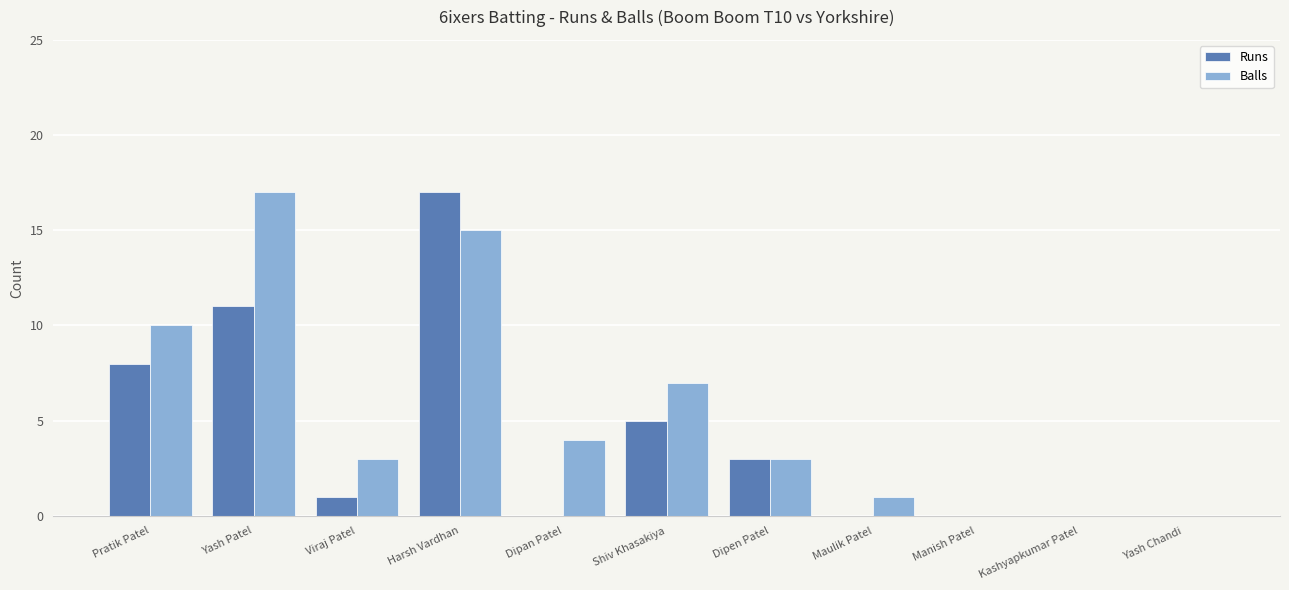

Between Harsh Vardhan and Maulik Patel, which series saw the biggest shift?

Runs